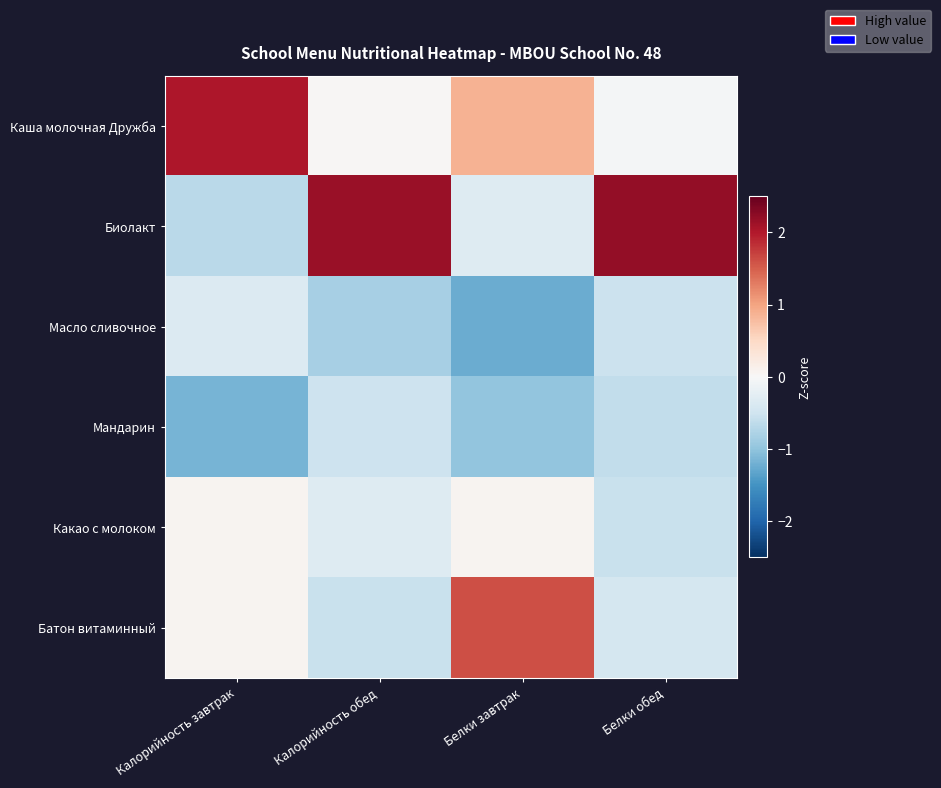

At which category is the sum across all series the highest?

Белки обед